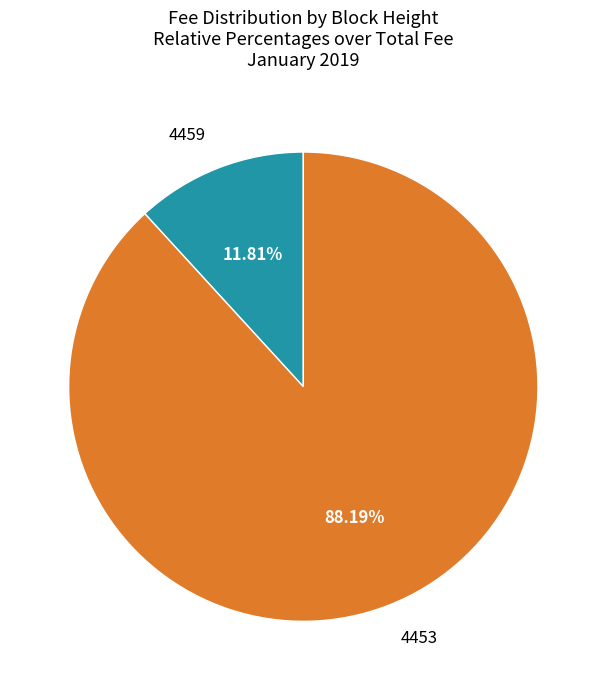

Is the sum of 4453 and 4459 greater than half?

Yes